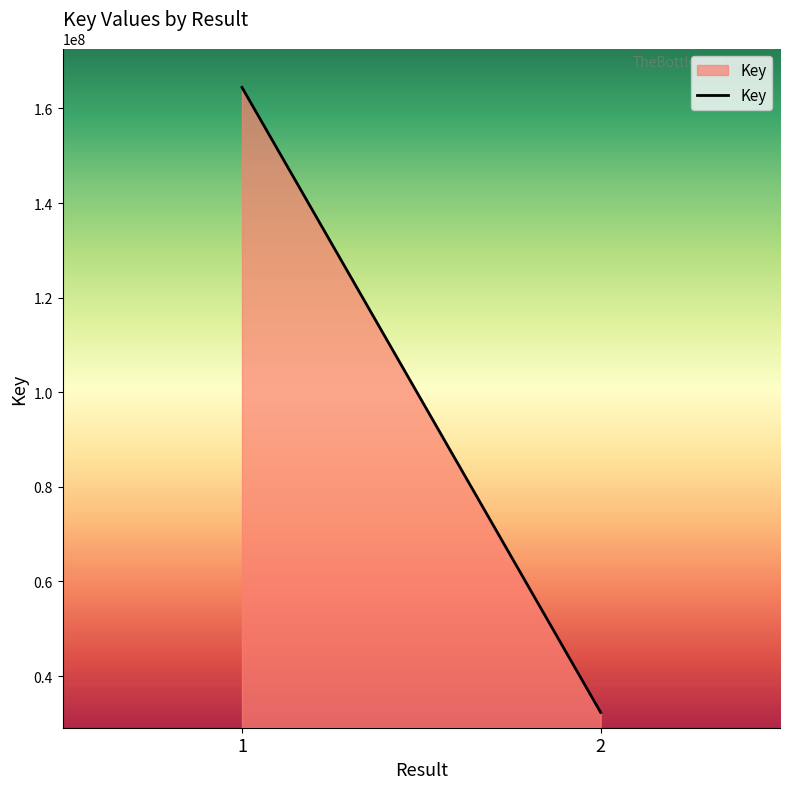

Where is the data nearest to the value 98379150?

1